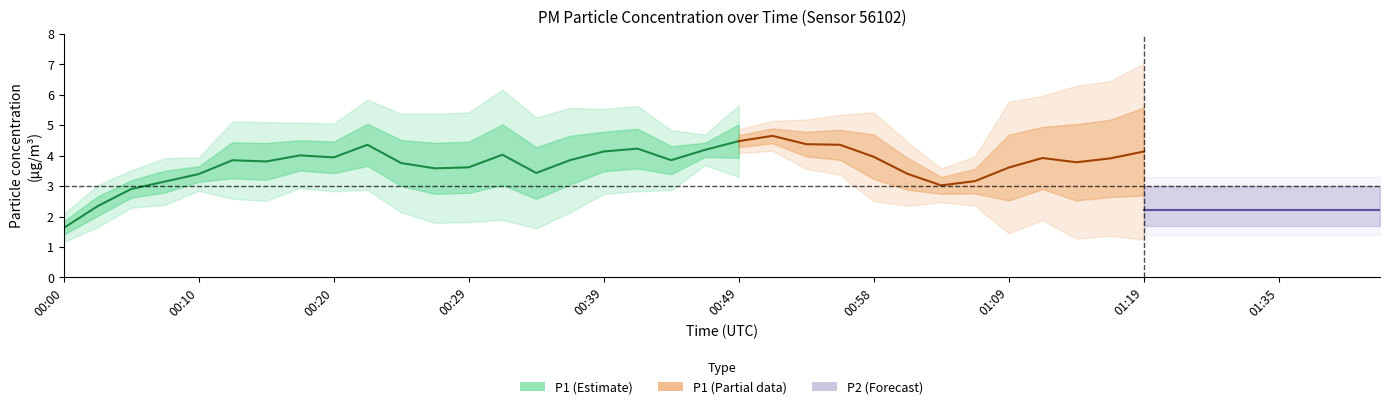

What is the spread (max minus min) of values at 01:30?

2.7